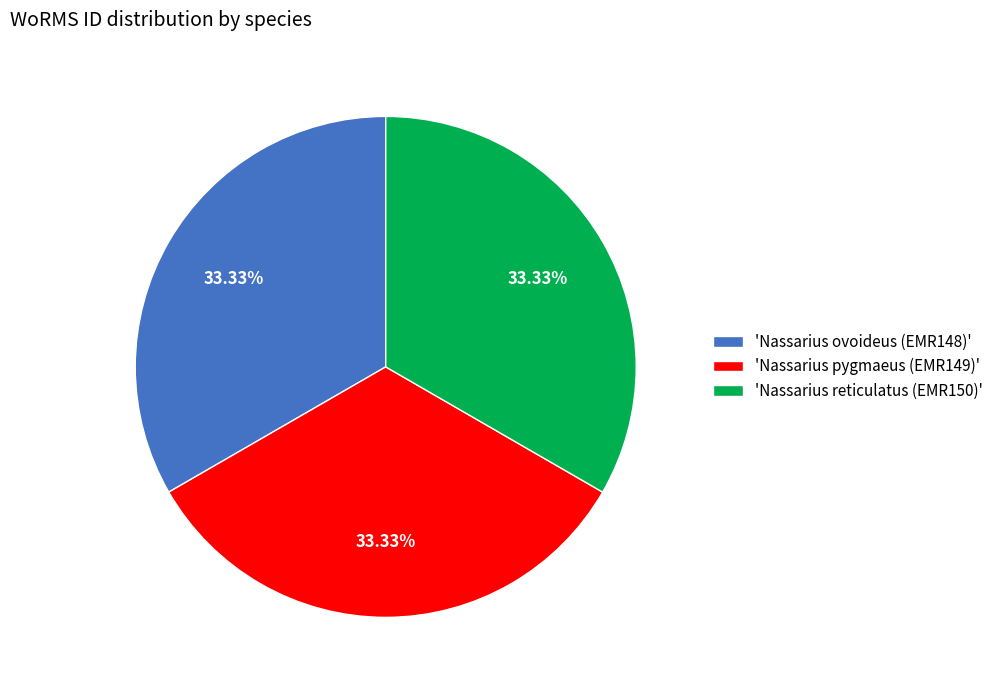

Do 'Nassarius reticulatus (EMR150)' and 'Nassarius pygmaeus (EMR149)' together represent more than half of the pie?

Yes